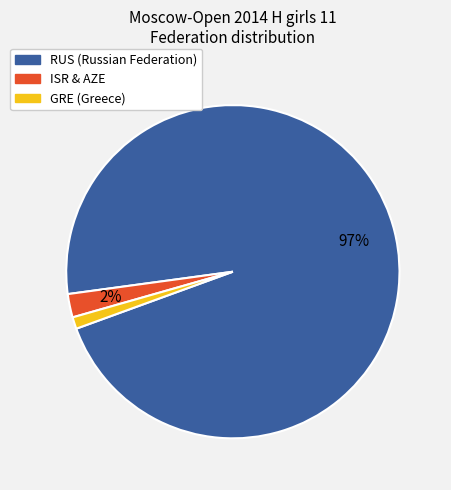

Does any single category account for the majority?

Yes